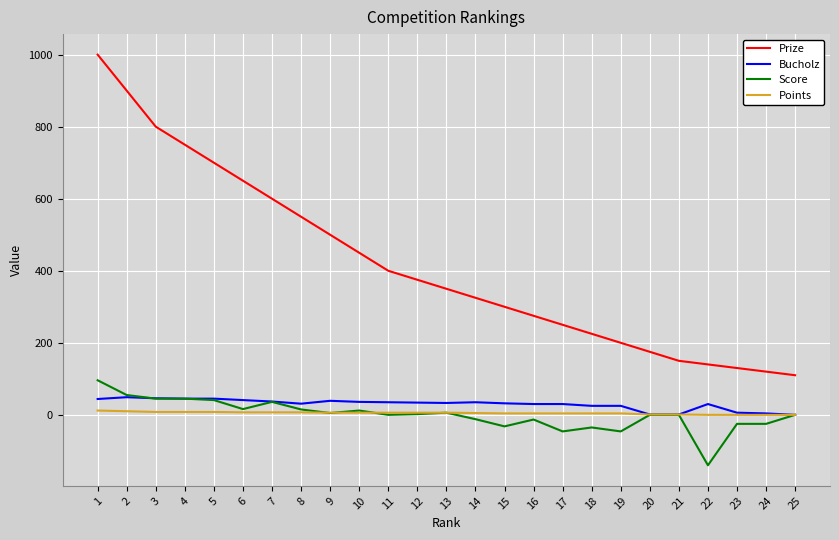

Between 15 and 17, which series saw the biggest shift?

Prize